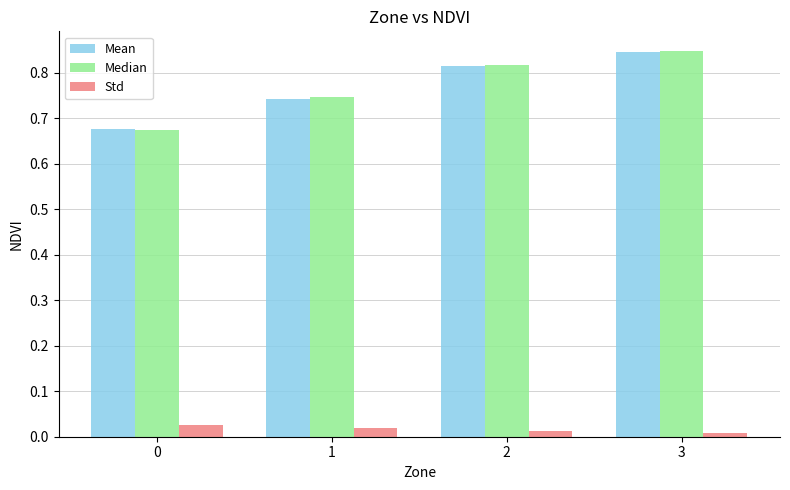

Which category has the highest value in the Mean series?

3